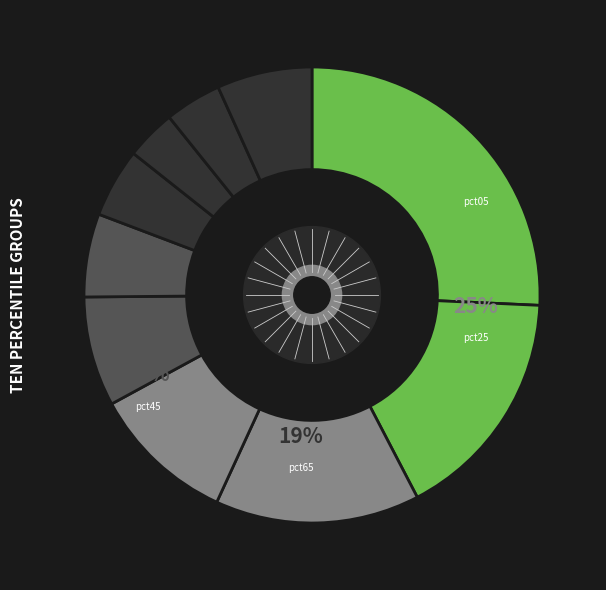

Is there any slice that represents more than half of the pie?

No